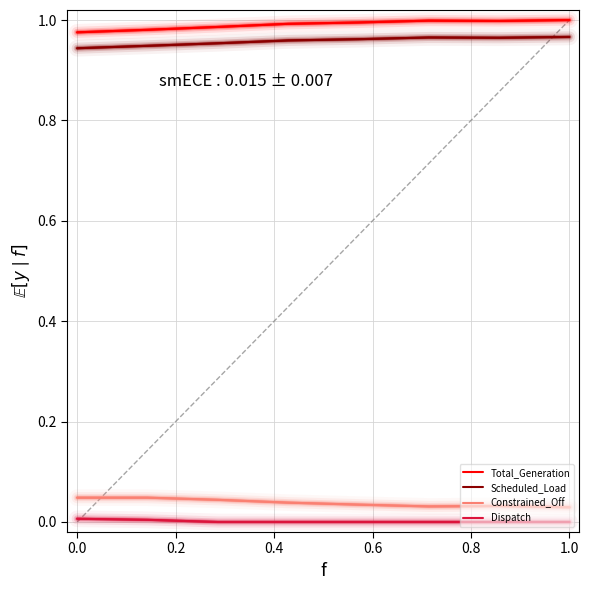

At how many categories does at least one series exceed 0?

8